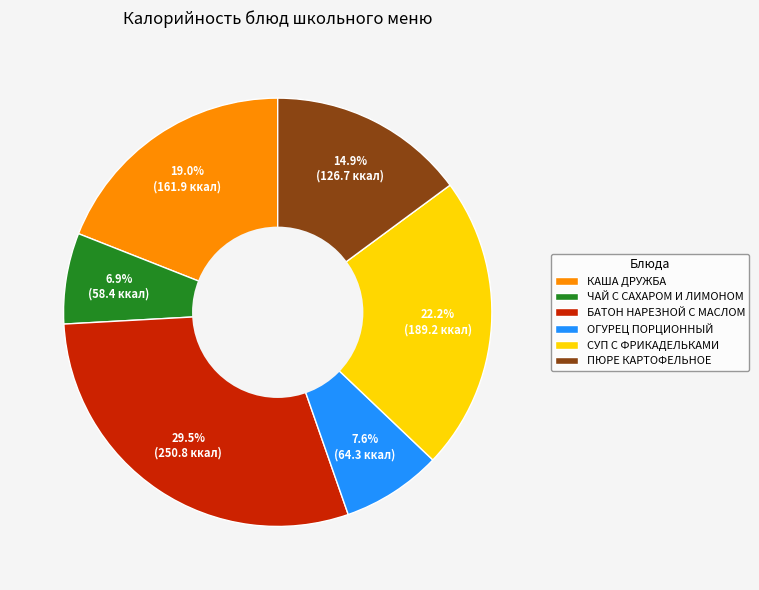

True or false: ОГУРЕЦ ПОРЦИОННЫЙ accounts for 8% of the total.

True